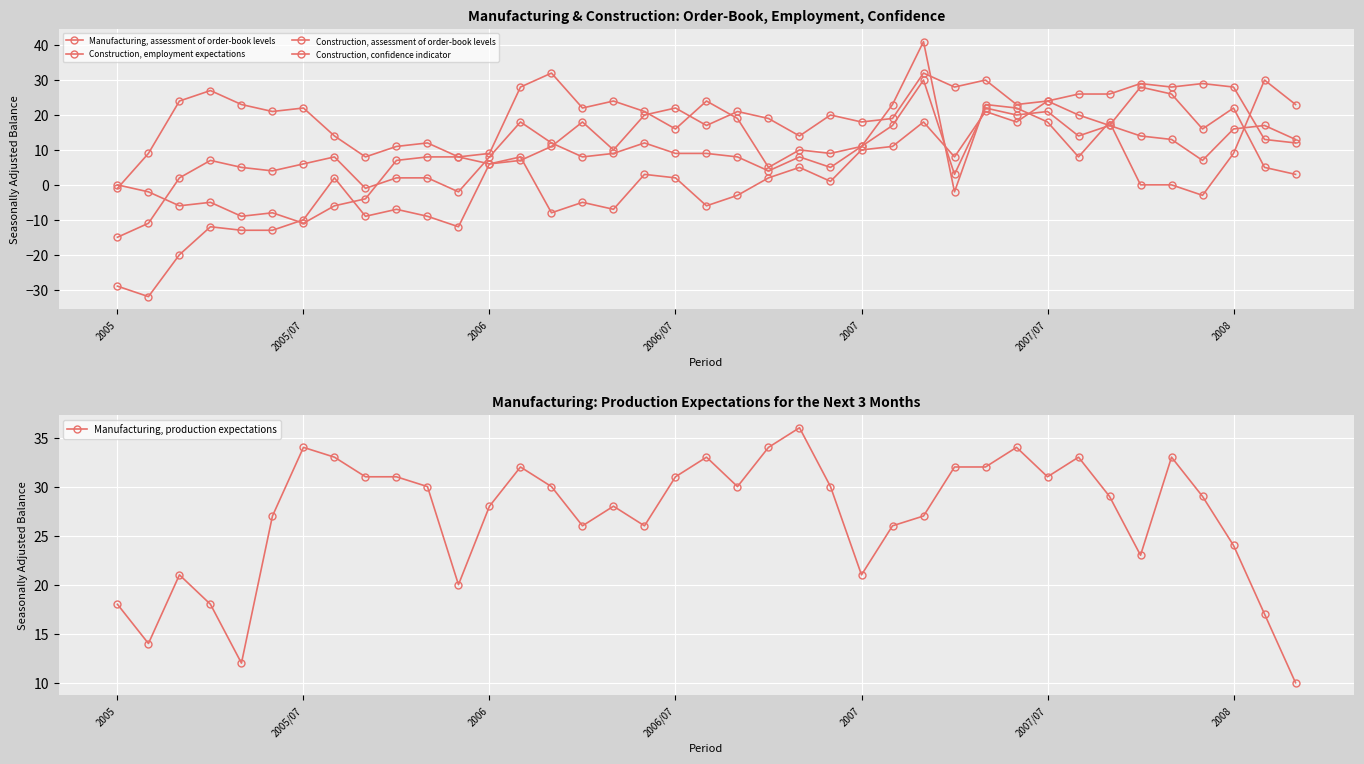

How many values in the Construction, confidence indicator series are below 8?

15